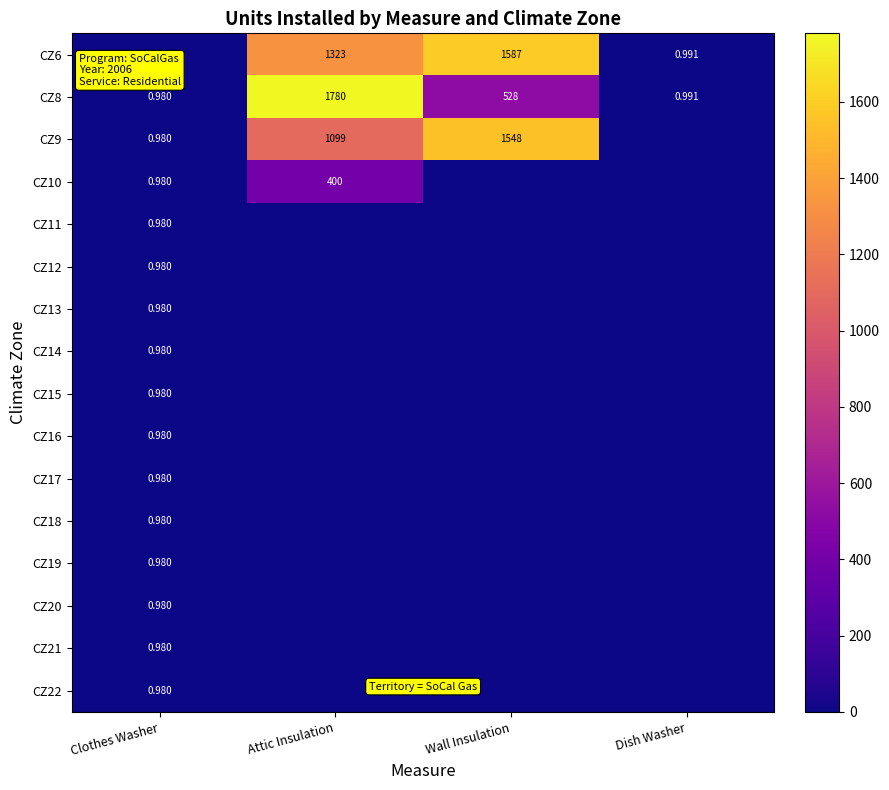

What is the difference between the highest and lowest values at Dish Washer?

1.0